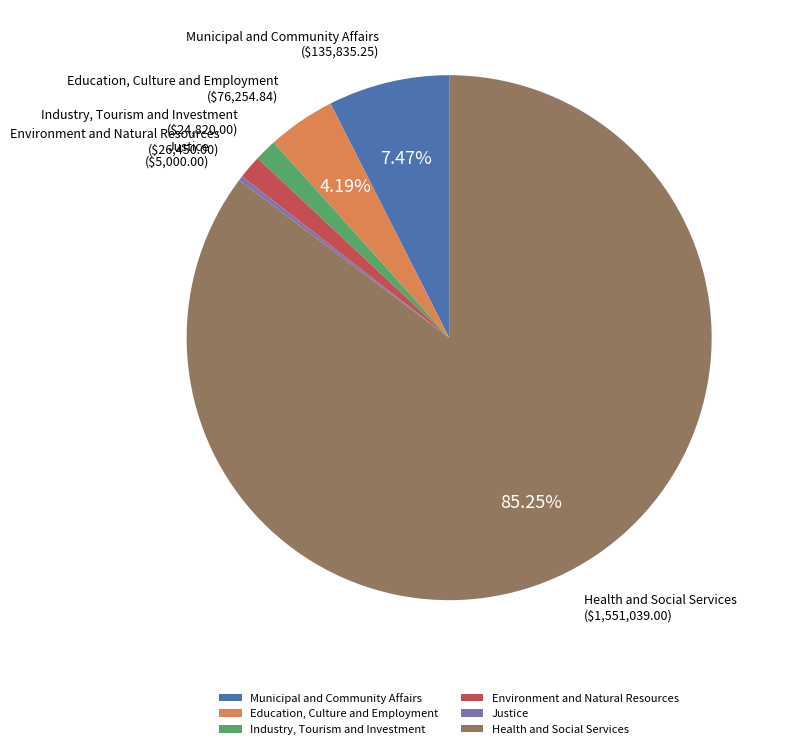

Between Industry, Tourism and Investment and Municipal and Community Affairs, which is larger?

Municipal and Community Affairs